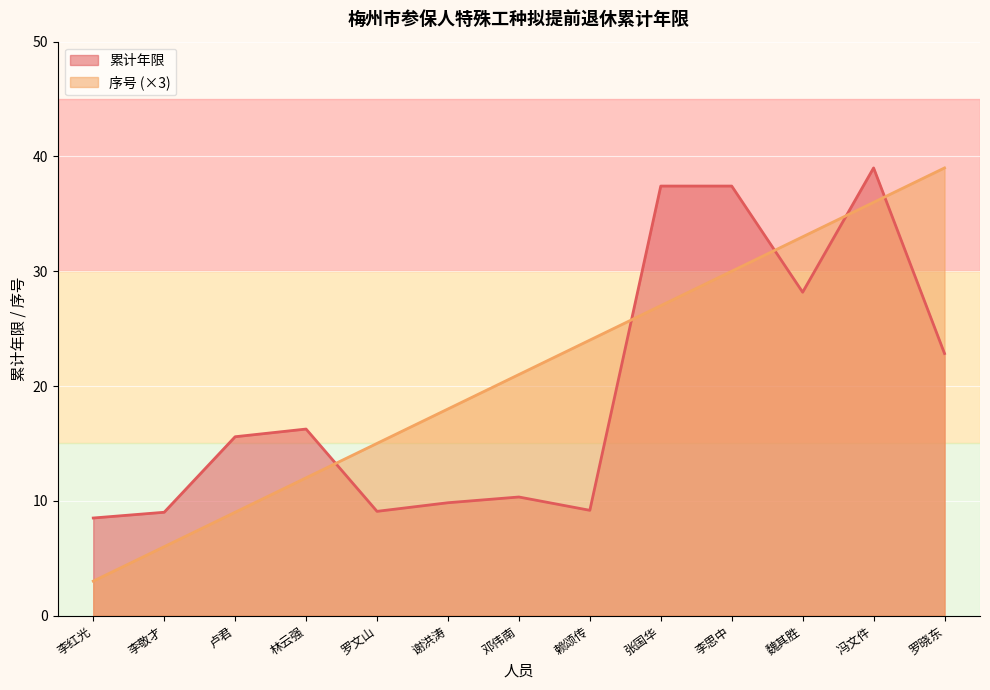

How many values in the 序号 series are below 21?

6